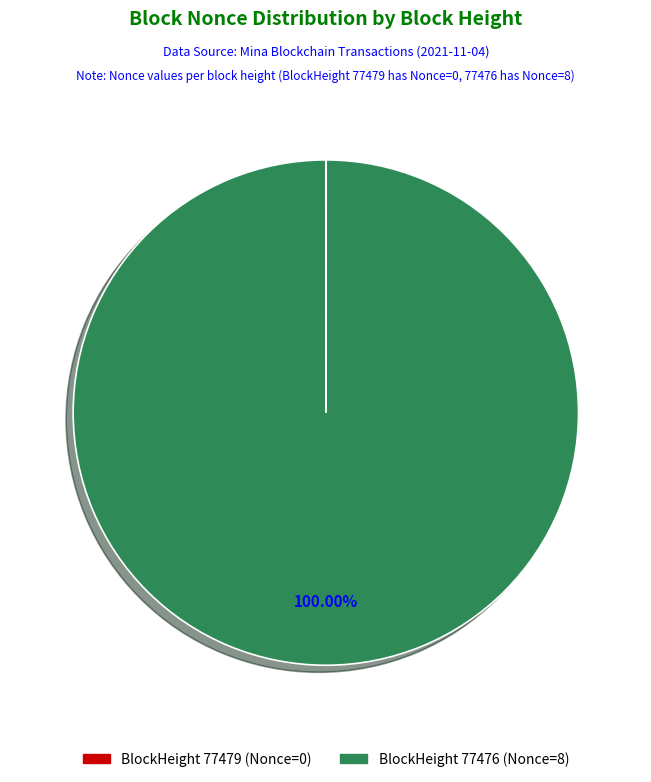

Which slice is the largest?

BlockHeight 77476 (Nonce=8)